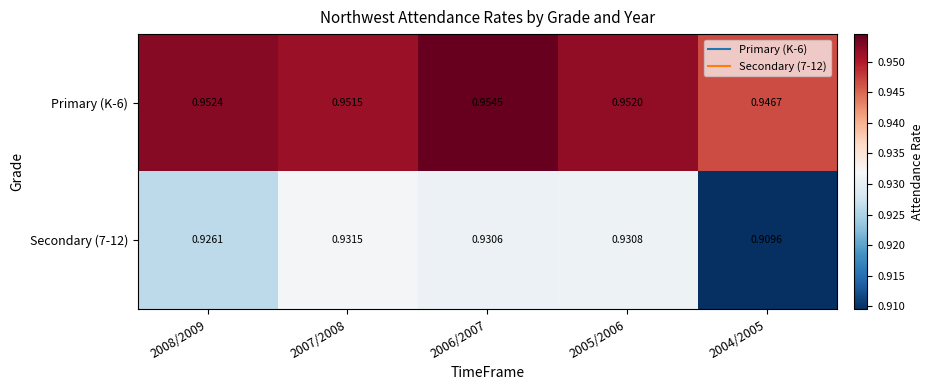

Is the value of Secondary (7-12) at 2004/2005 greater than the value of Primary (K-6) at 2006/2007?

No